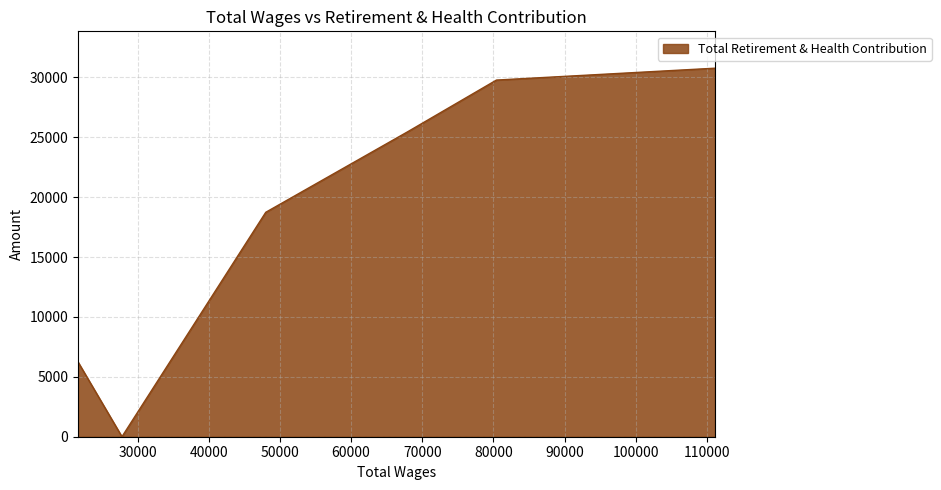

How many distinct data groups are displayed?

1